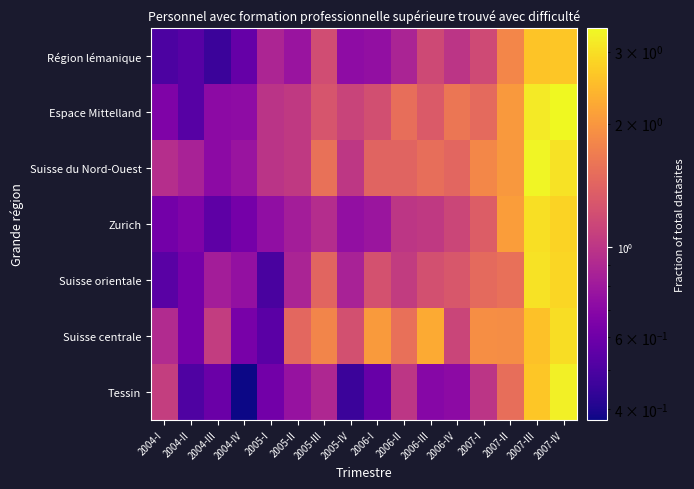

Which category has the highest value across all series?

2007-IV